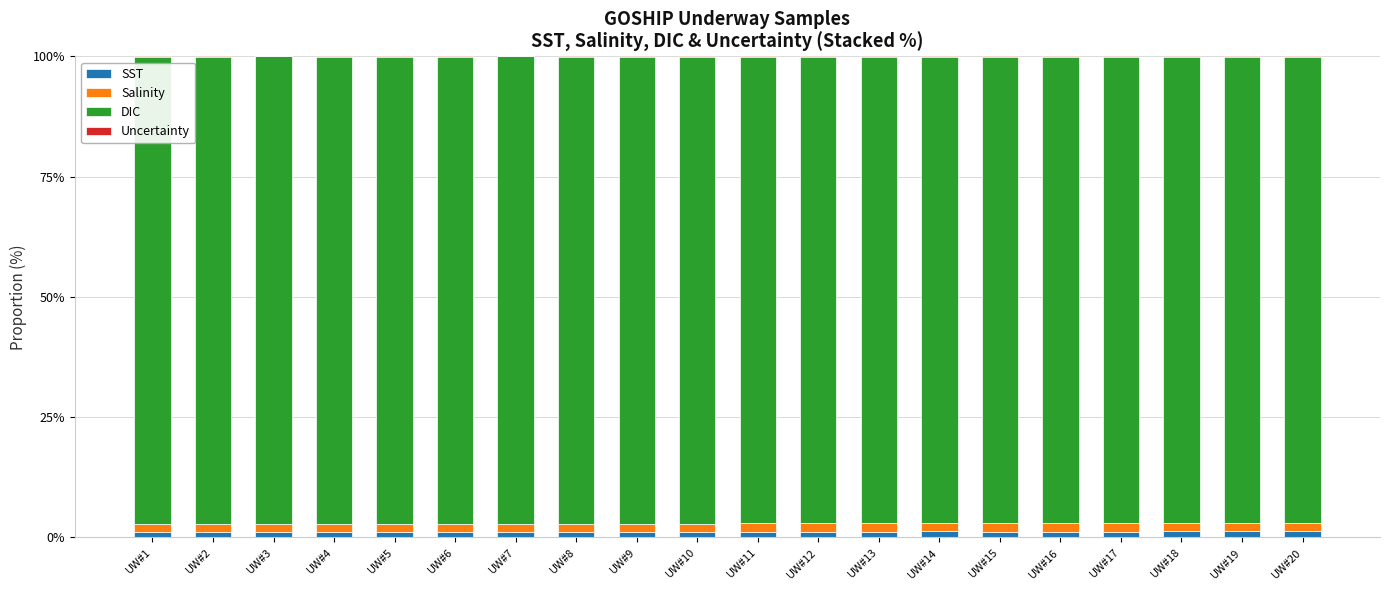

True or false: SST has a value of 1.2 at UW#8.

True